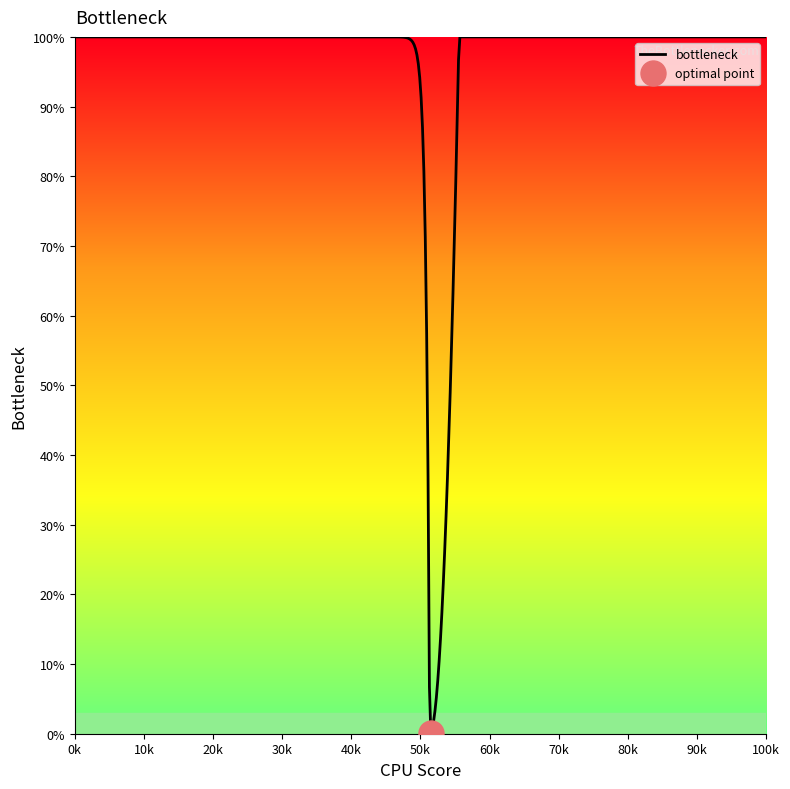

Which has a higher value, 0.048 or 0.032?

0.048